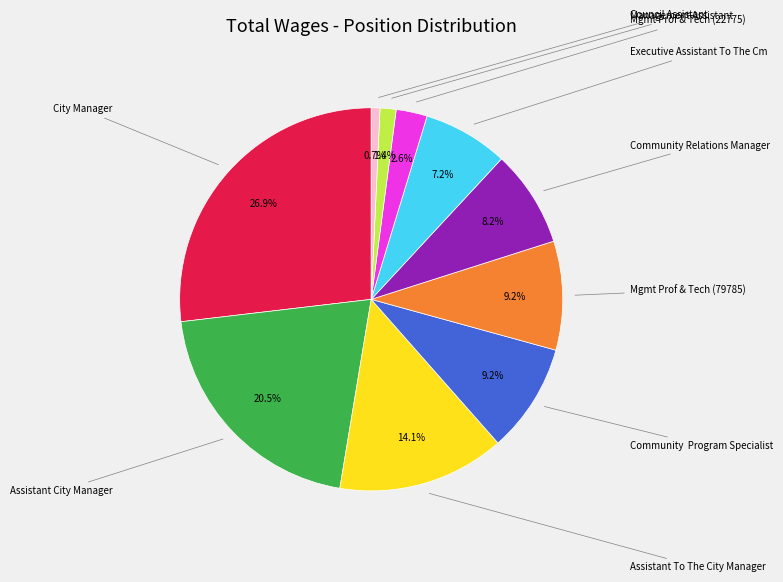

Does any single category account for the majority?

No